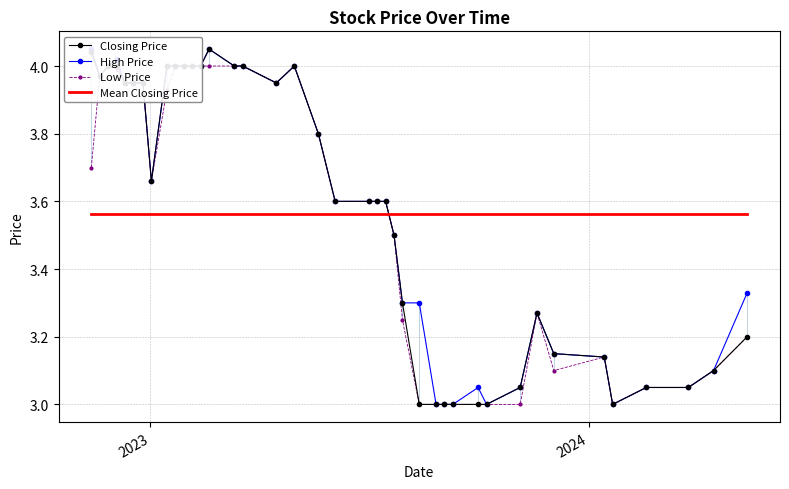

Which series ends up on top after the final intersection of Mean Closing Price and Closing Price?

Mean Closing Price